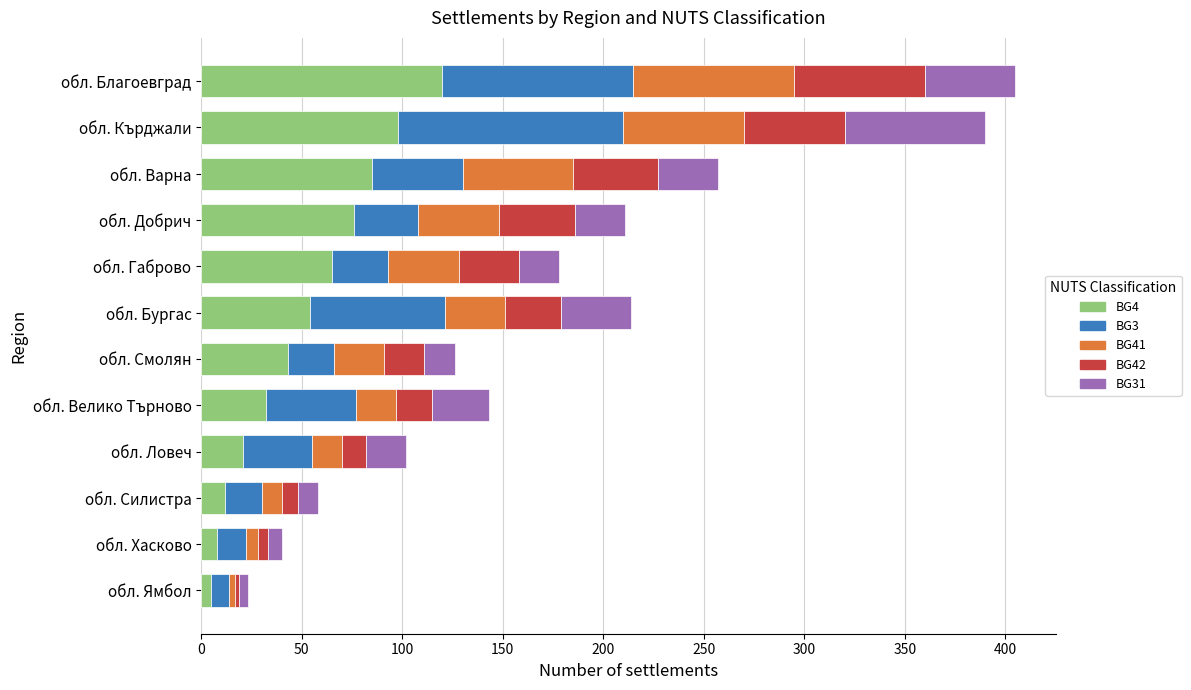

What is the total value across all series at обл. Смолян?

126